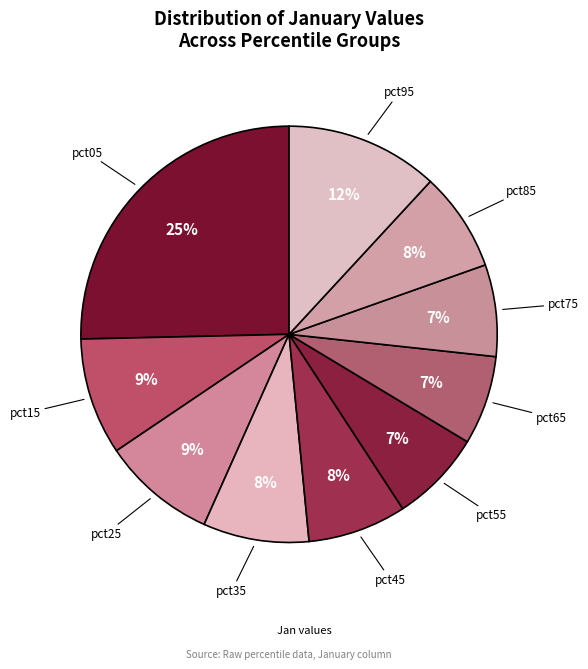

Rank the categories by value from lowest to highest.

pct65, pct75, pct55, pct45, pct85, pct35, pct25, pct15, pct95, pct05